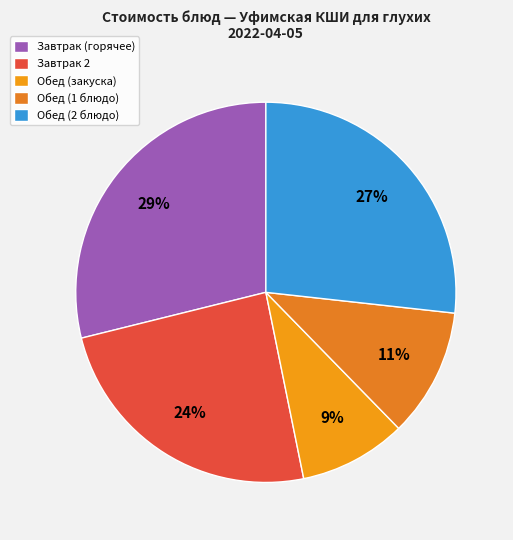

How many slices are in this pie chart?

5